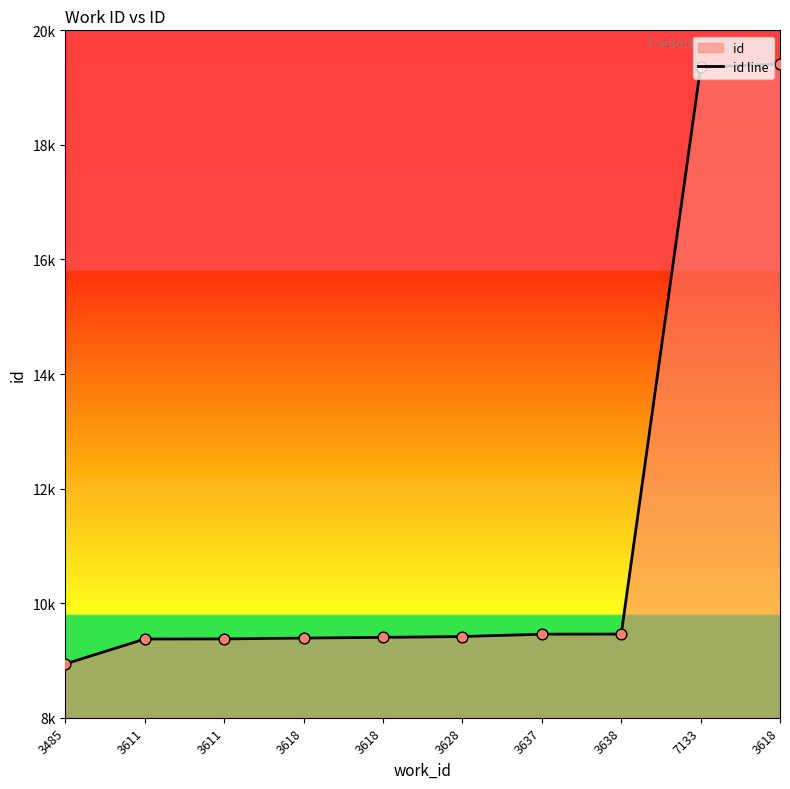

What is the change in value from 3618 to 3638?

+69